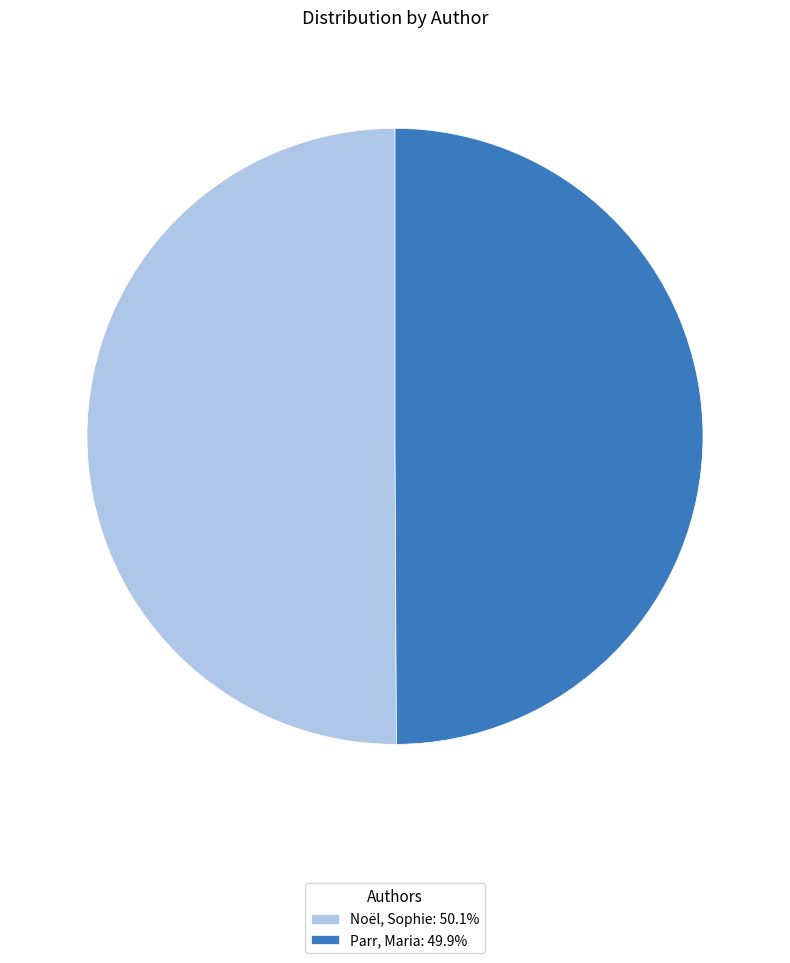

What is the ratio of the value at Parr, Maria to the value at Noël, Sophie?

1.0